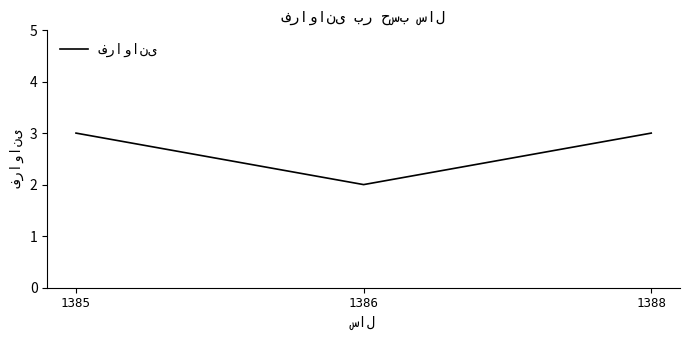

What is the approximate value at 1386?

2